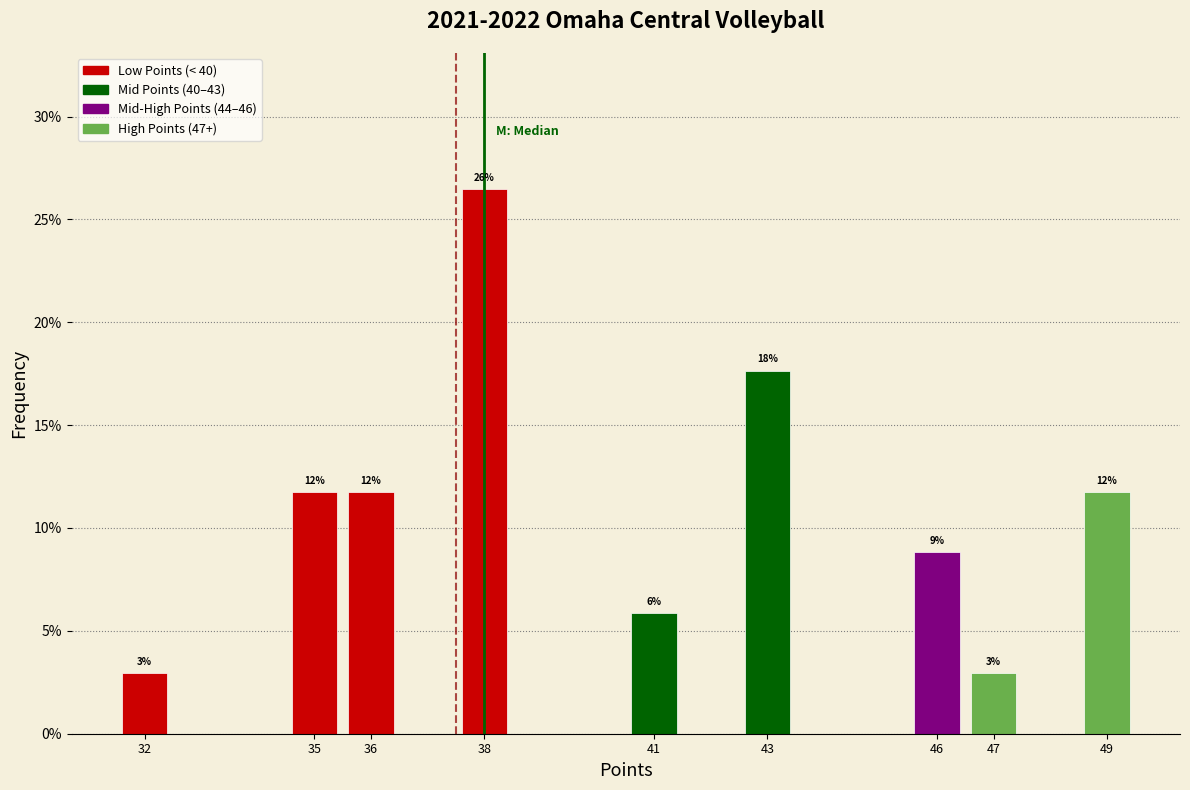

How many bars are there in total?

9